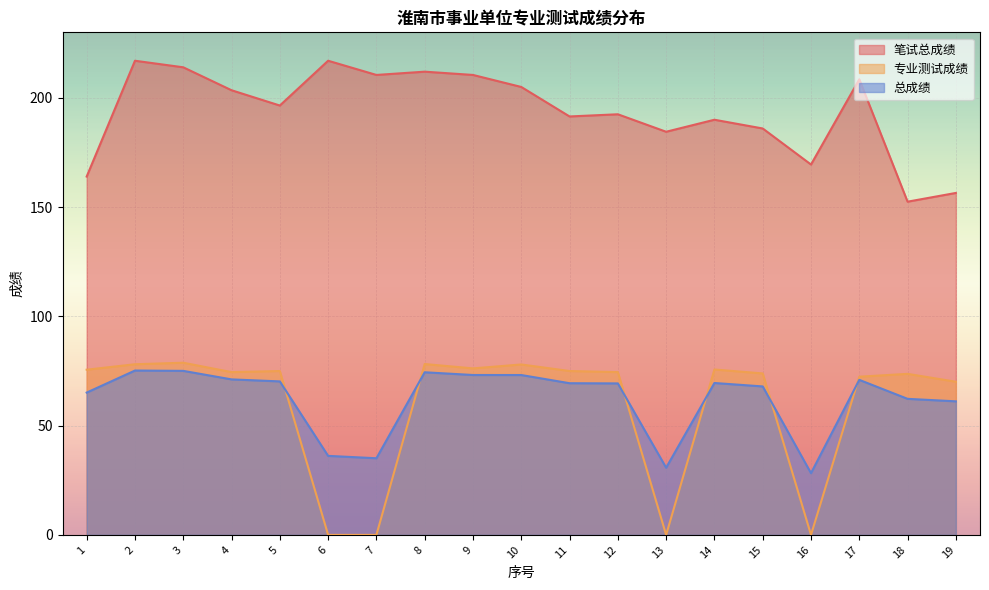

Which category has the highest value across all series?

2